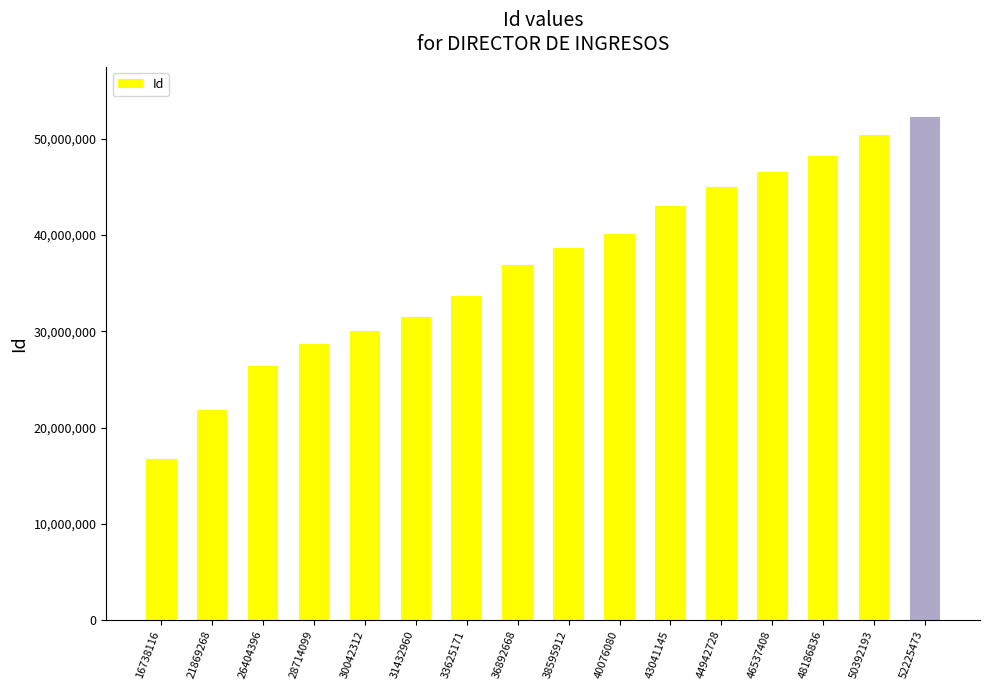

What is the sum of all values?

589716765